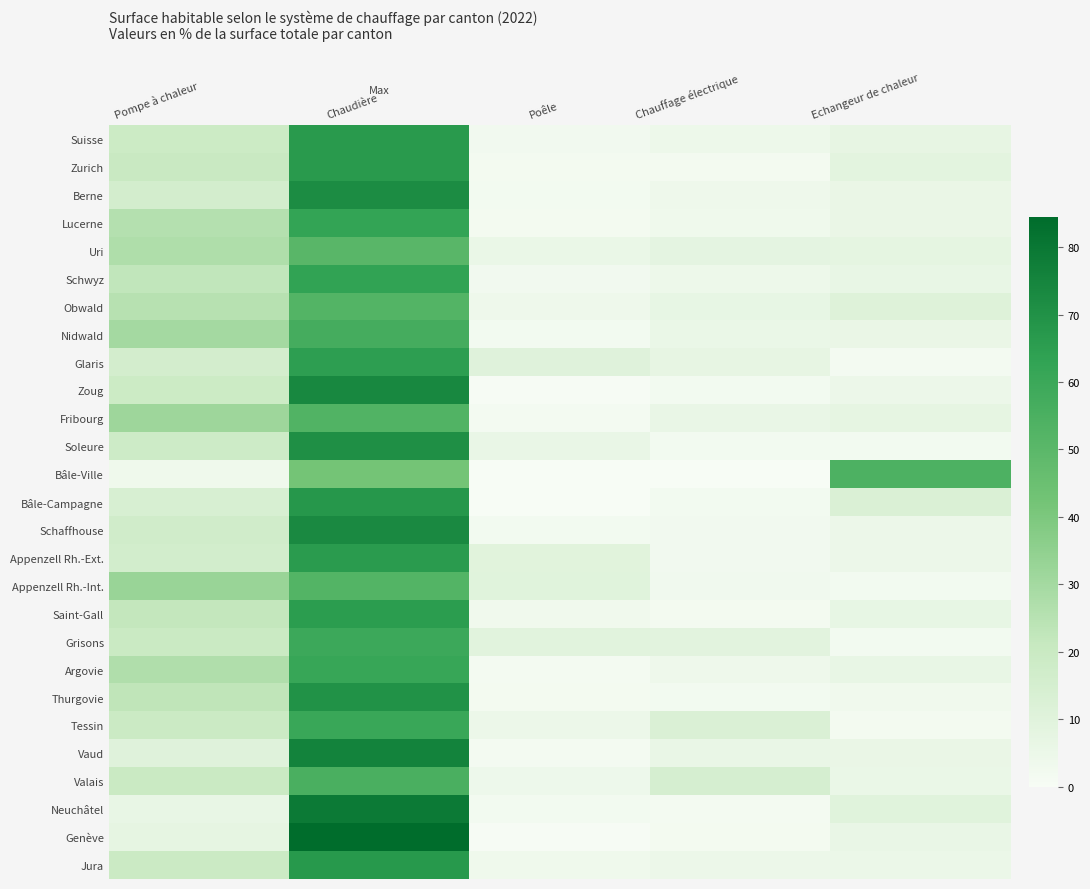

What is the total value across all series at Poêle?

94.7